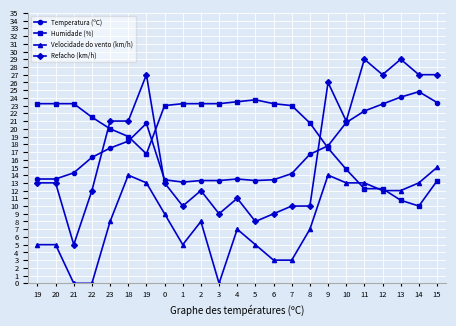

Is this an area chart (filled region under the line)?

No